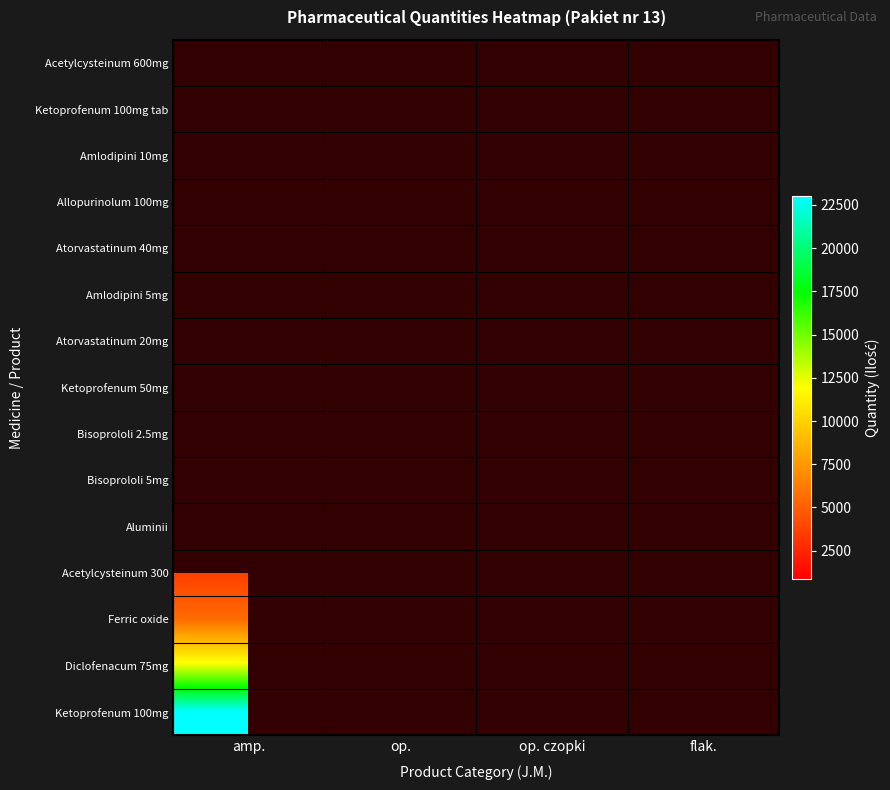

Rank the series at op. czopki from highest to lowest value.

Acetylcysteinum 600mg, Ketoprofenum 100mg tab, Amlodipini 10mg, Allopurinolum 100mg, Atorvastatinum 40mg, Amlodipini 5mg, Atorvastatinum 20mg, Ketoprofenum 50mg, Bisoprololi 2.5mg, Bisoprololi 5mg, Aluminii, Acetylcysteinum 300, Ferric oxide, Diclofenacum 75mg, Ketoprofenum 100mg